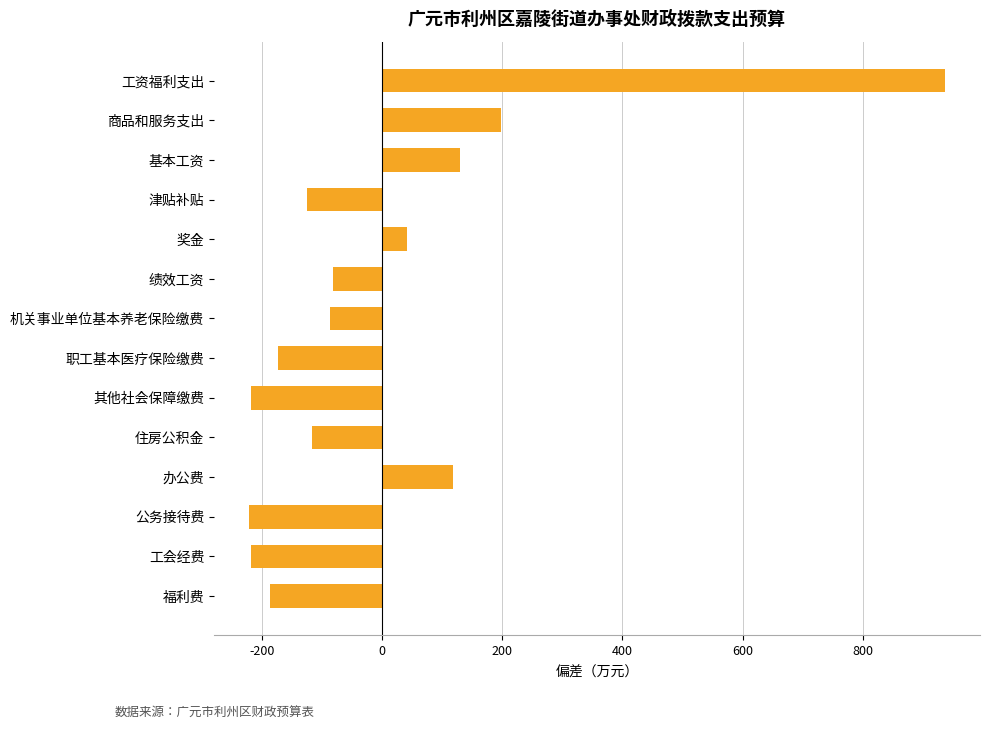

Count the number of data series in this chart.

1